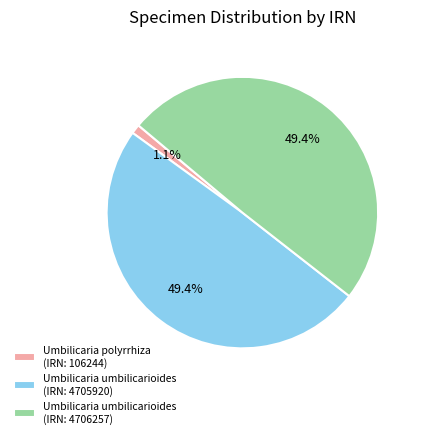

Do Umbilicaria umbilicarioides (IRN: 4706257) and Umbilicaria polyrrhiza (IRN: 106244) together represent more than half of the pie?

Yes